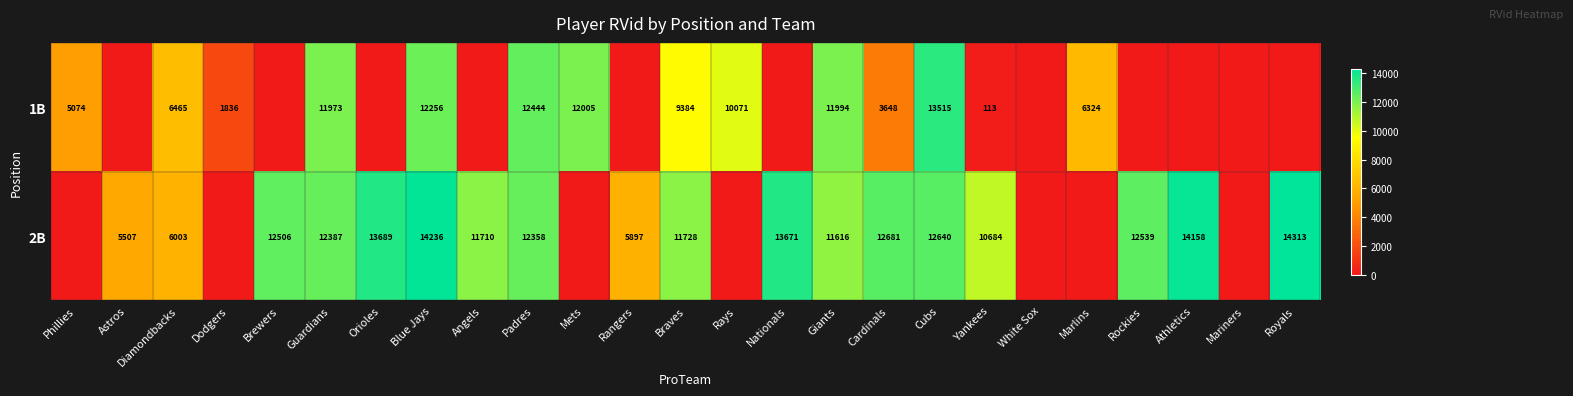

Is it true that 2B equals 12681 at Cardinals?

True